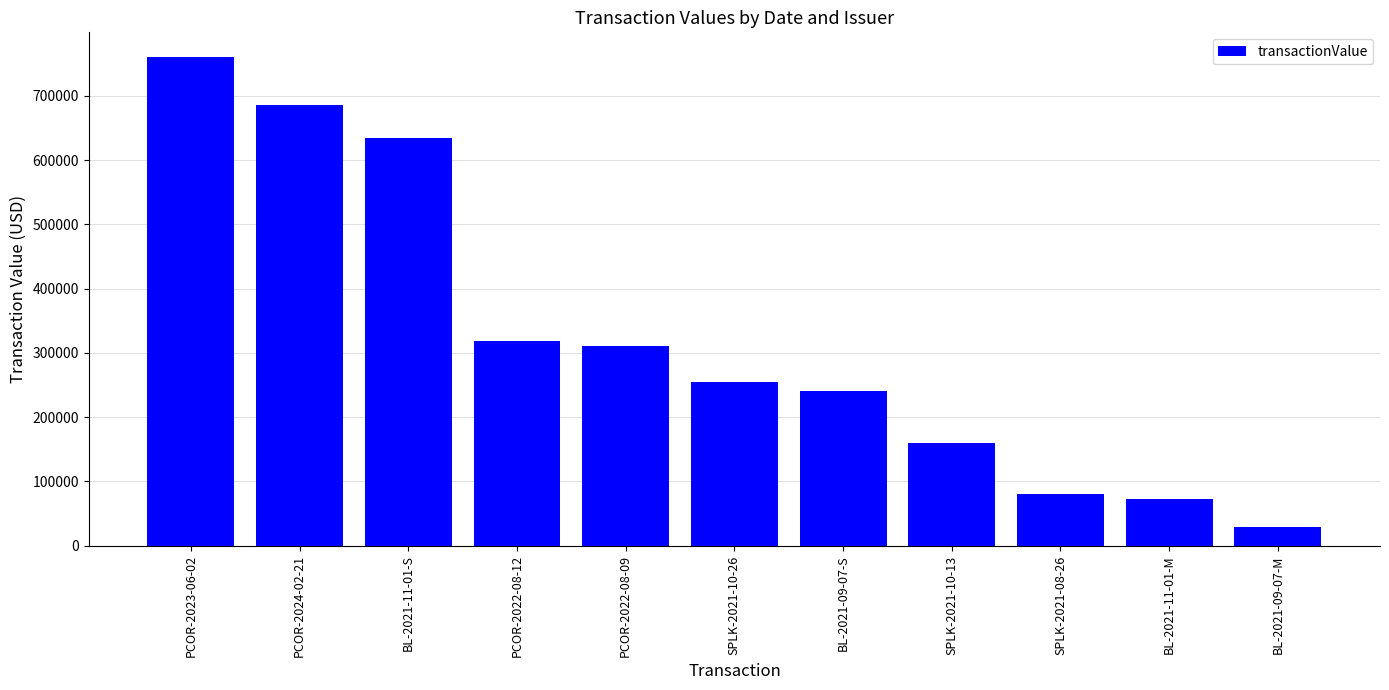

What is the change in value from SPLK-2021-08-26 to BL-2021-11-01-M?

-7500